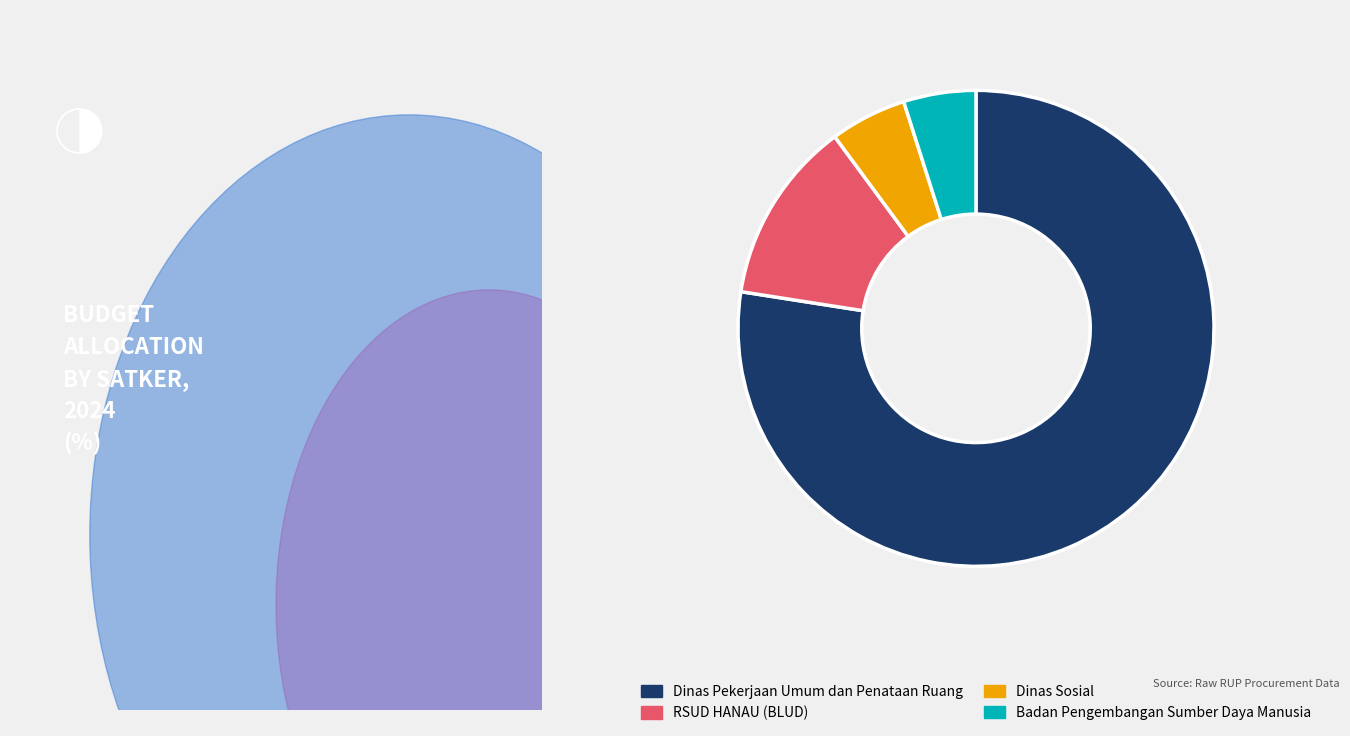

Which slice is the largest?

Dinas Pekerjaan Umum dan Penataan Ruang